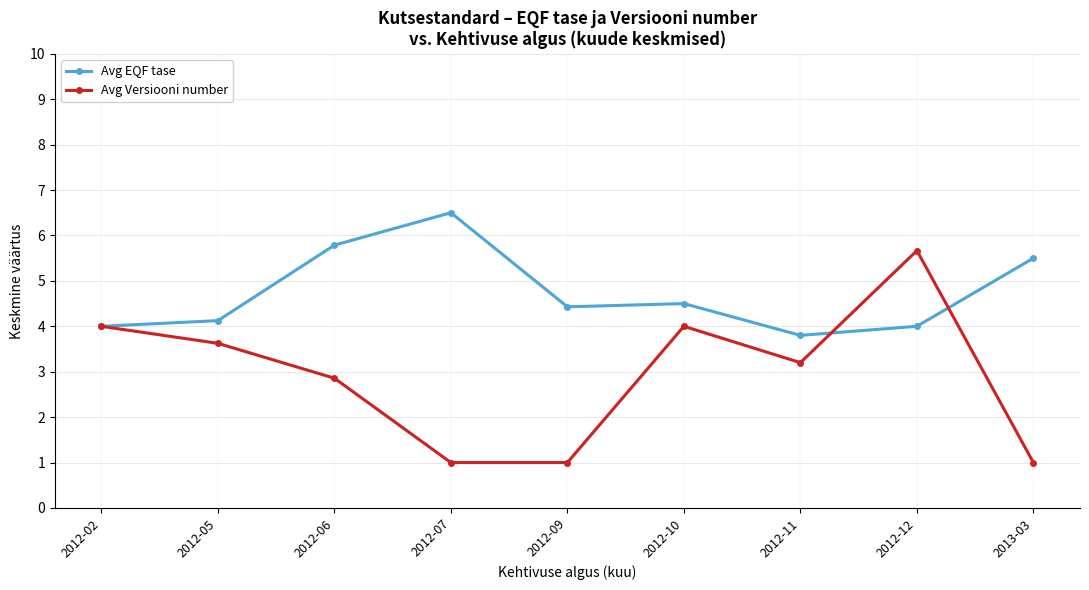

What is the difference between the Avg EQF tase values at 2012-12 and 2012-06?

1.8